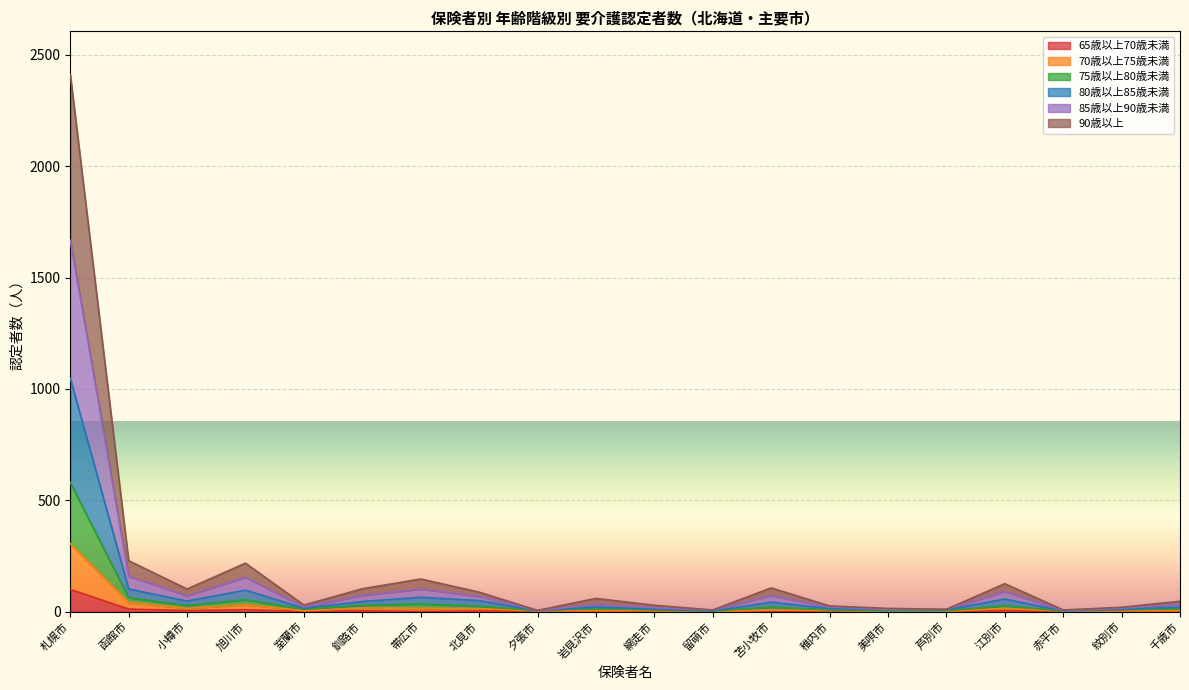

Between 千歳市 and 小樽市, which is larger?

小樽市